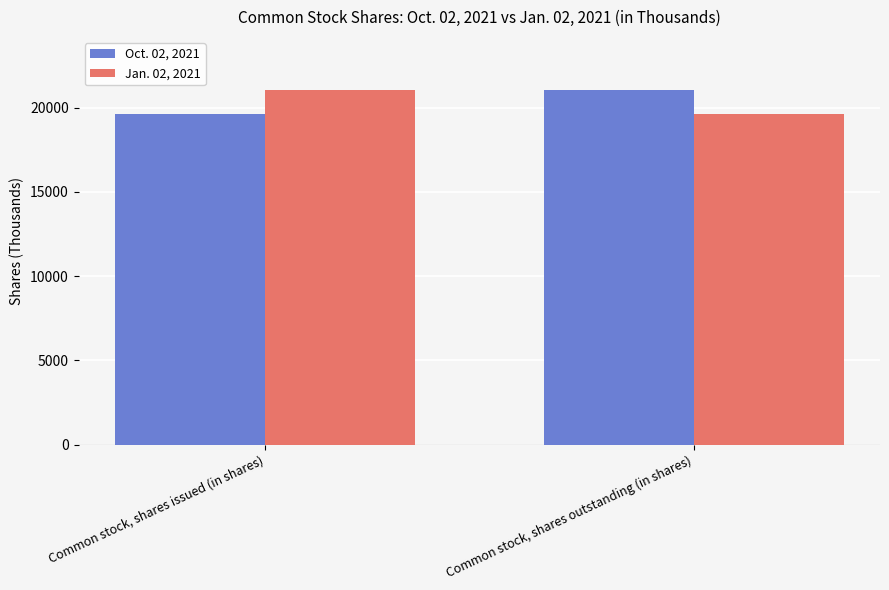

Is it true that Jan. 02, 2021 equals 19646 at Common stock, shares outstanding (in shares)?

True